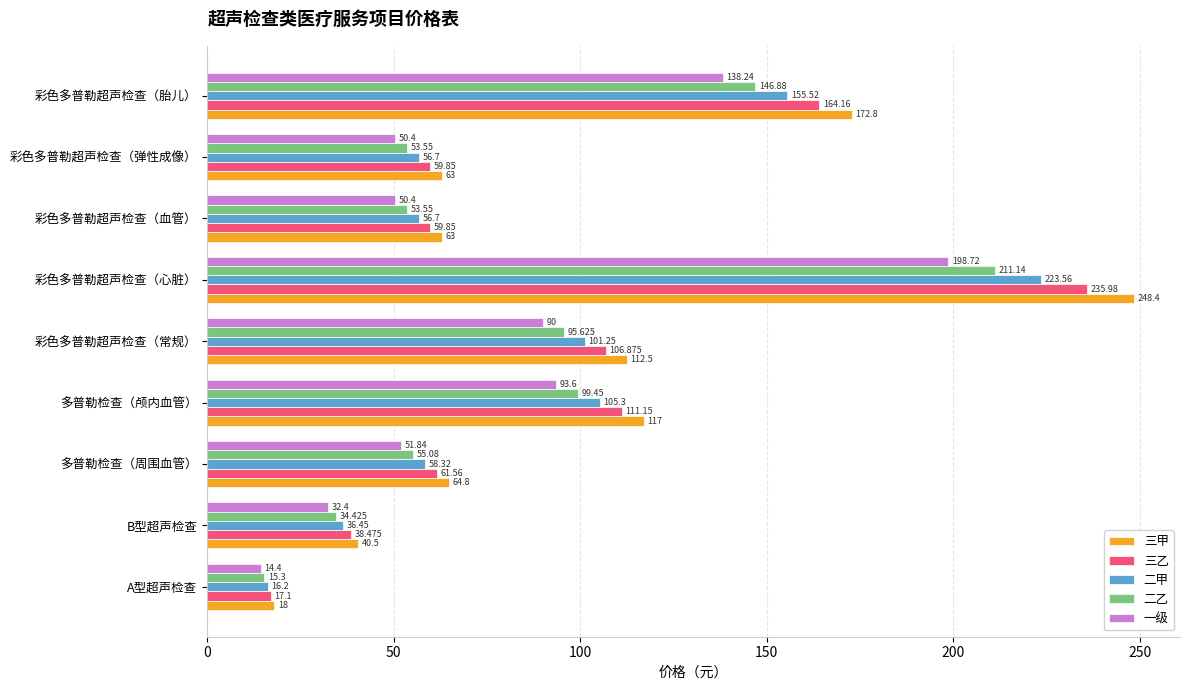

Which label corresponds to the smallest value in the chart?

A型超声检查